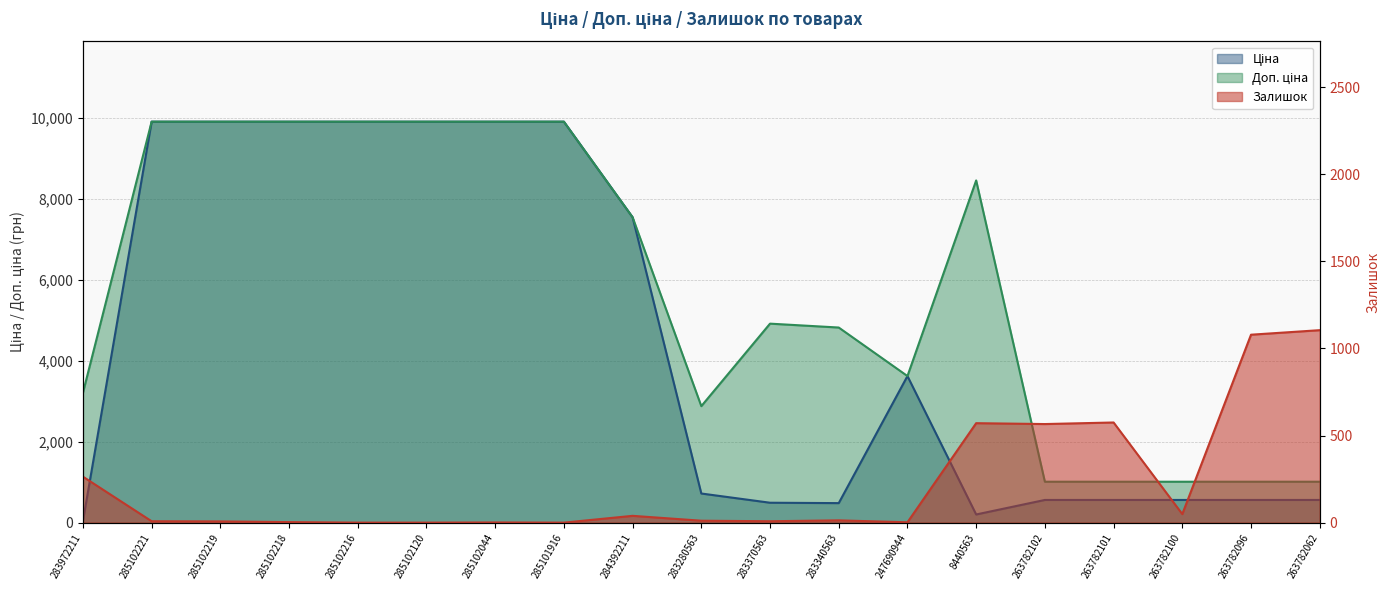

What is the sum of the Ціна values at 263782100 and 284392211?

8106.1